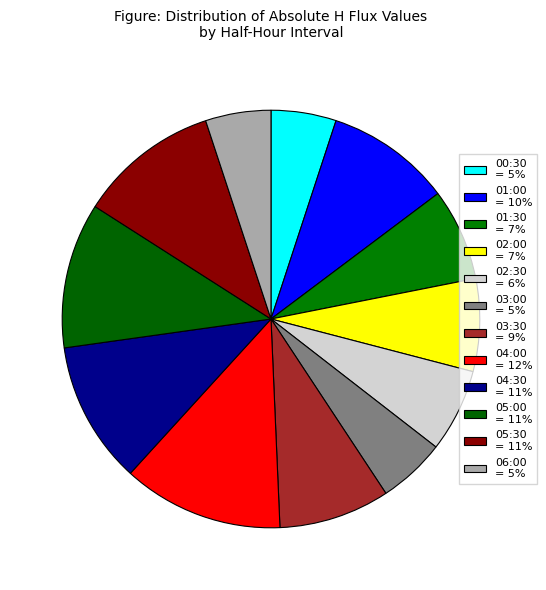

Which category has the biggest portion of the pie?

04:00